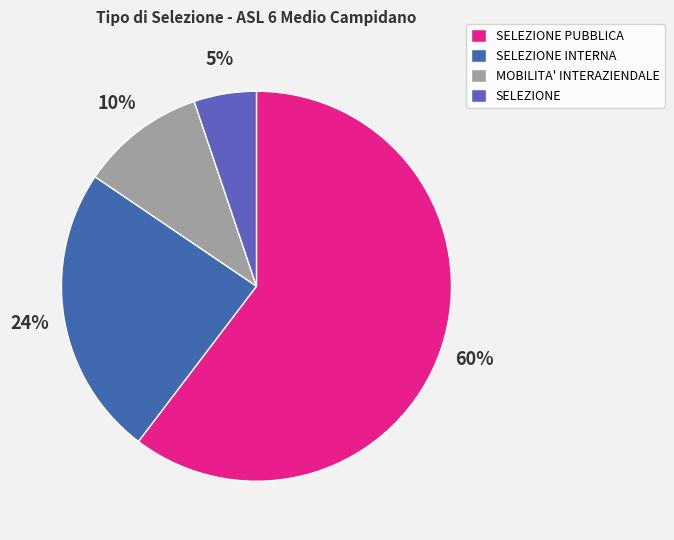

Is MOBILITA' INTERAZIENDALE the majority of the pie?

No